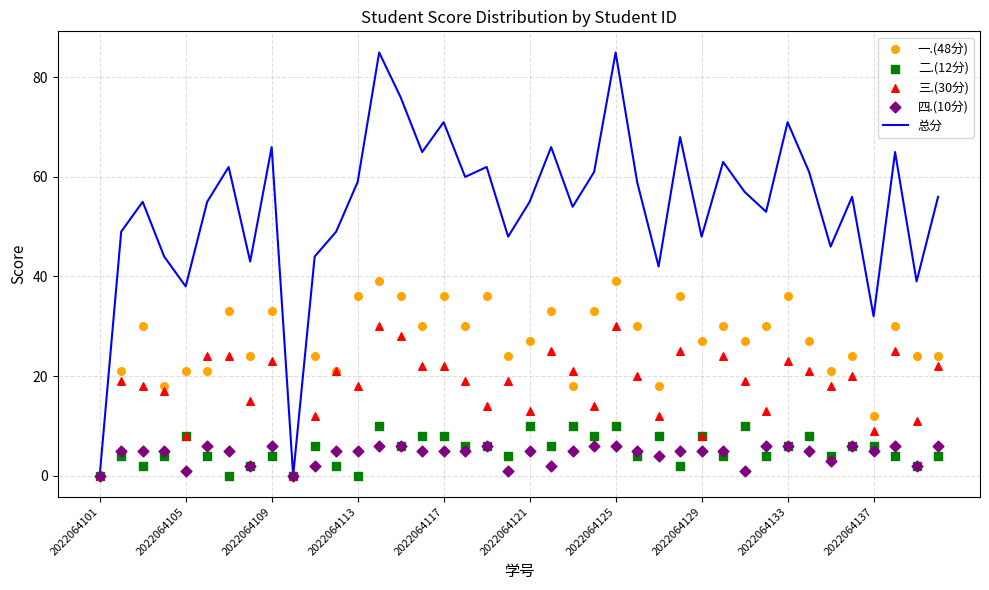

Which series has the largest total across all categories?

总分